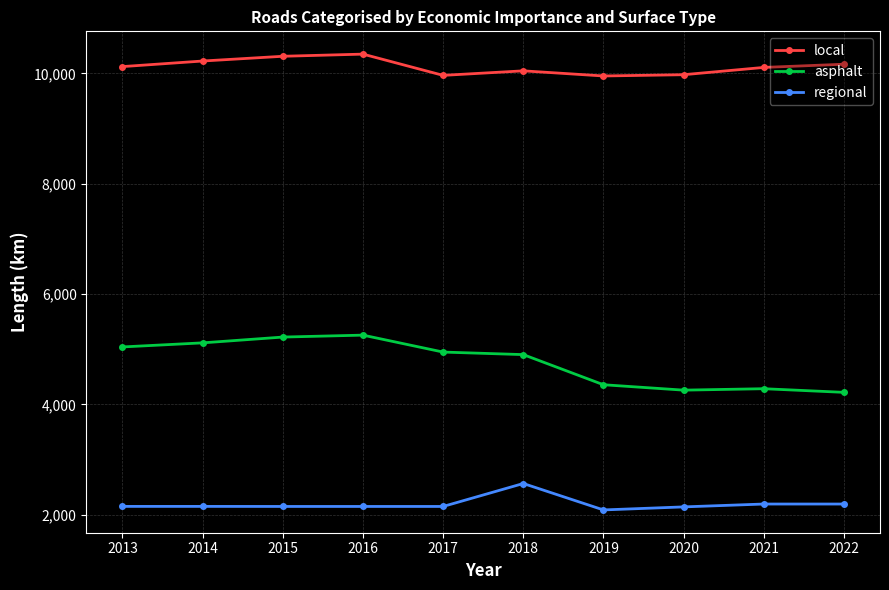

Count the number of categories in the chart.

10